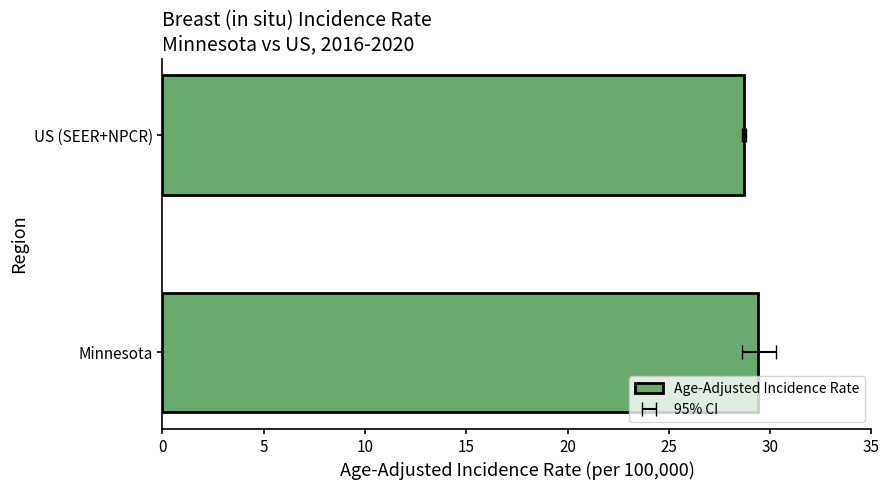

True or false: the data shows 41.5 at 5.

False